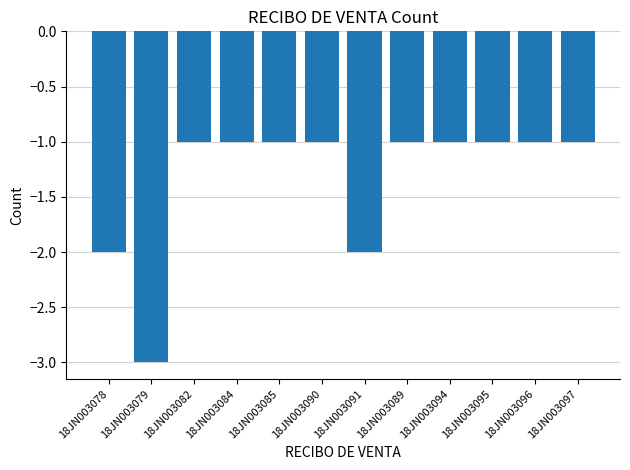

What is the greatest value displayed?

-1